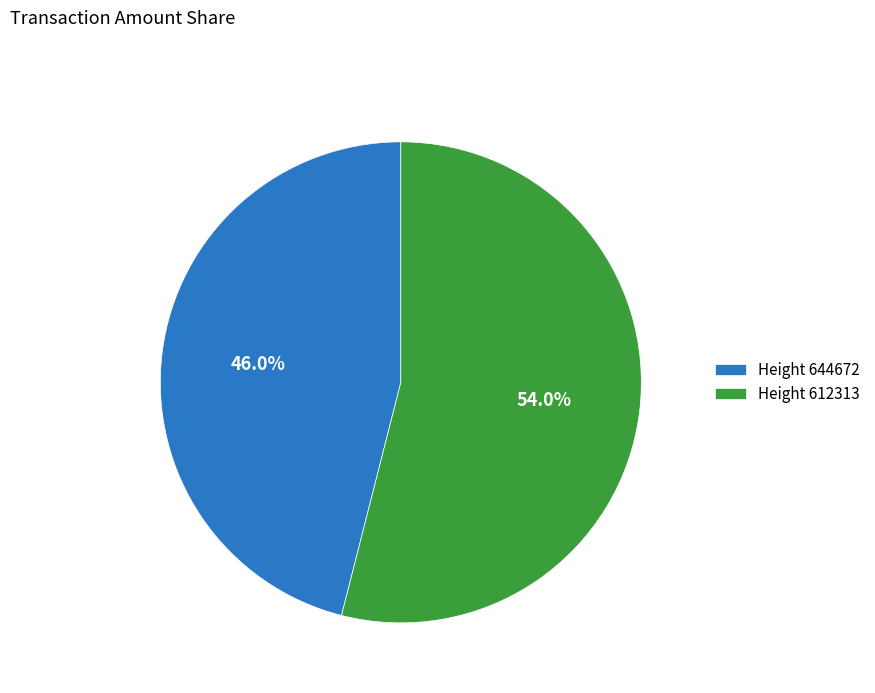

Which category accounts for the majority?

Height 612313